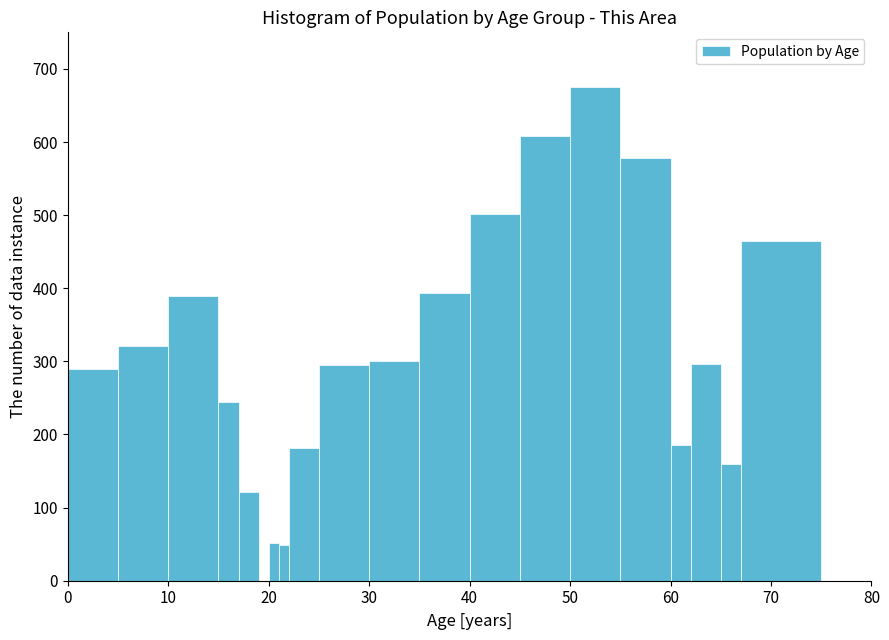

Read against the x-axis, roughly where is the centre of the tallest bar?

53